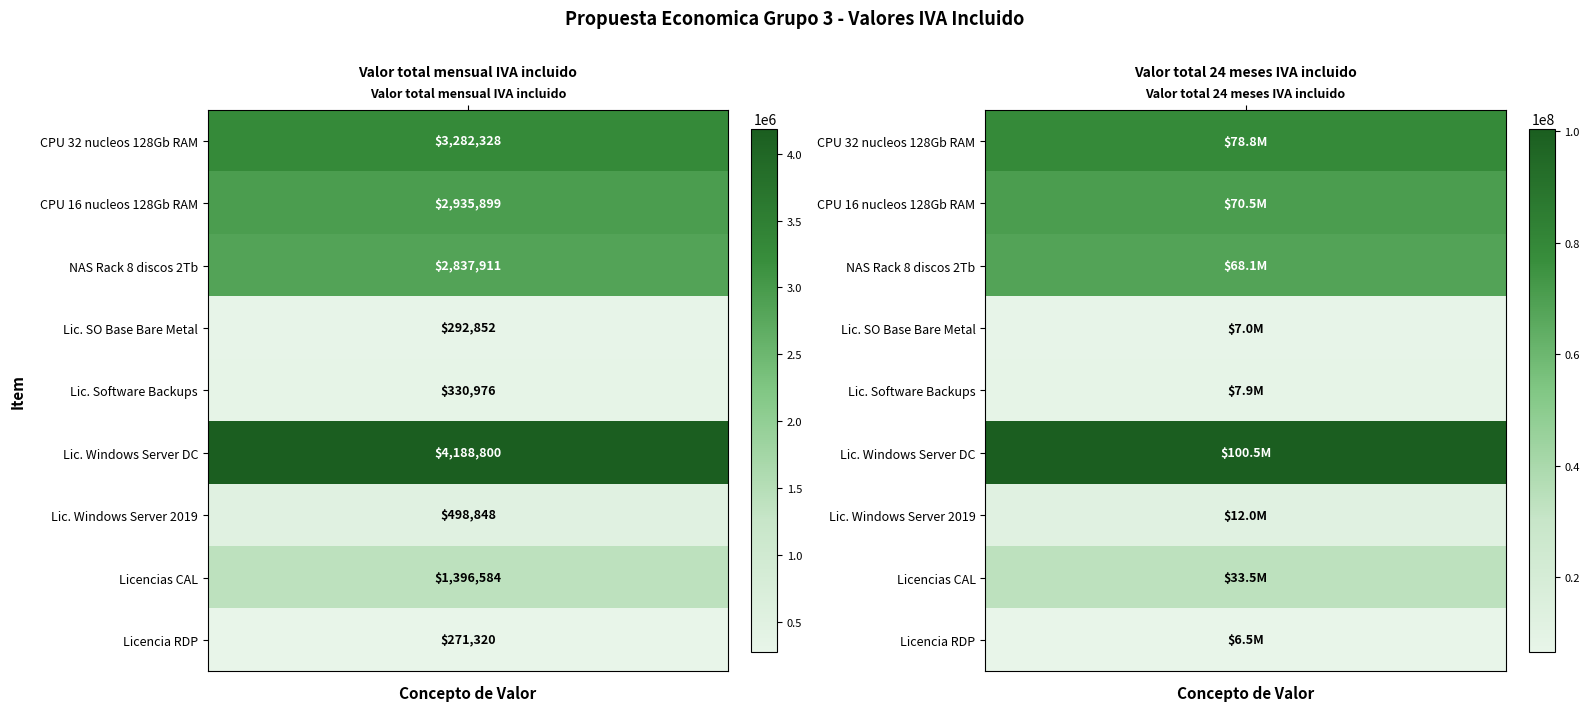

The value of CPU de 16 nucleos 128 Gb de RAM, disco at 1 is 40578552.0. True or false?

False